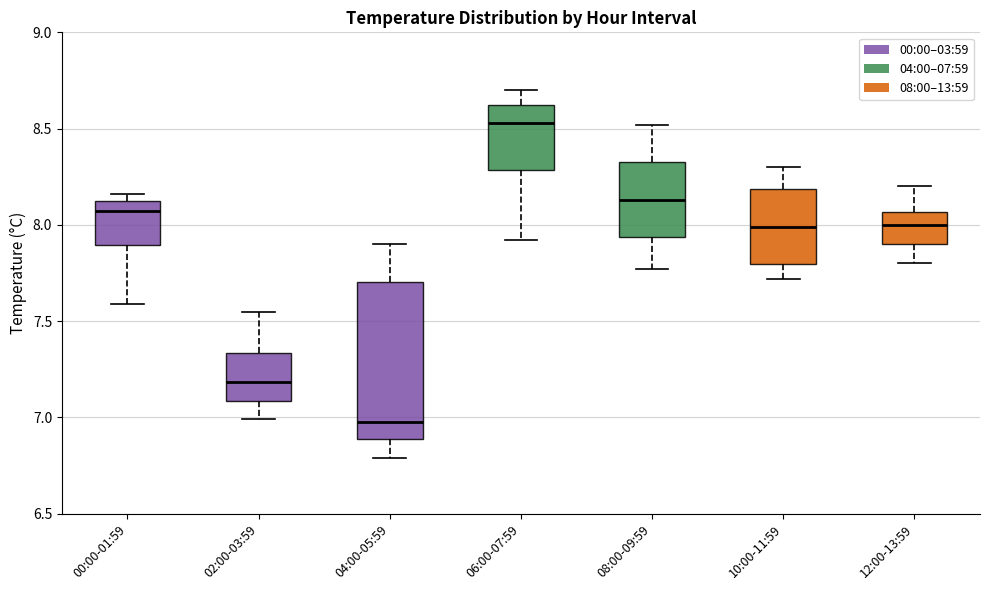

Which box's median line is the highest?

06:00-07:59